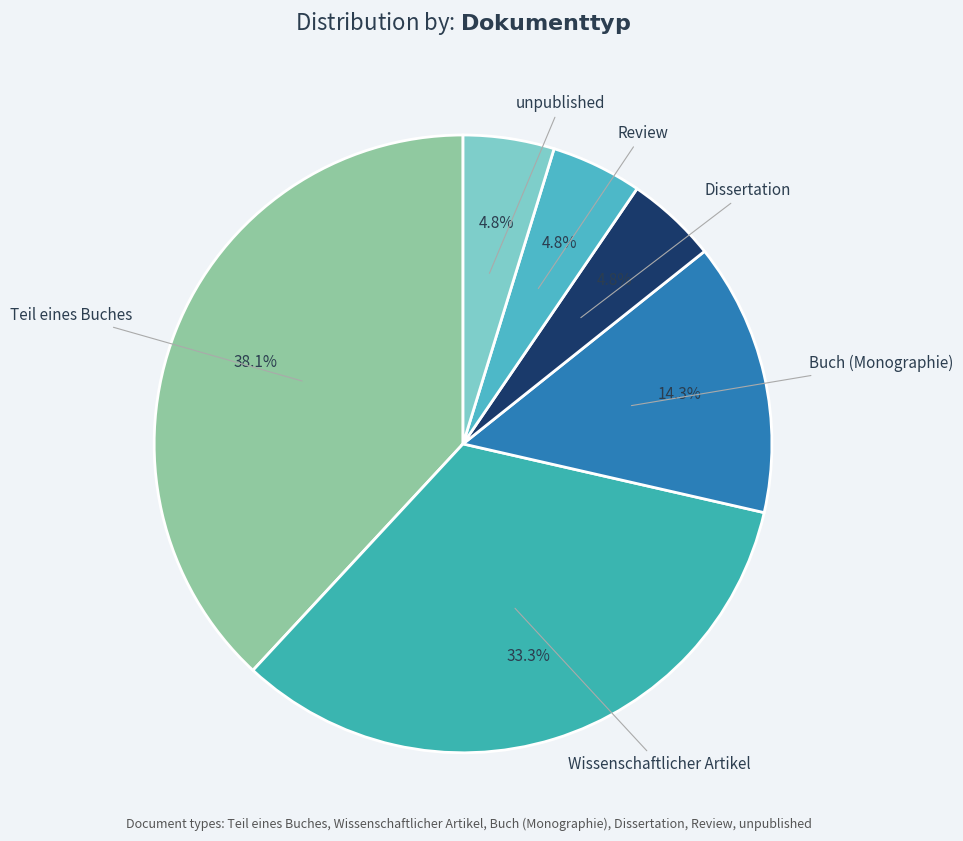

To the nearest percent, what is the combined percentage of Wissenschaftlicher Artikel and unpublished?

38%